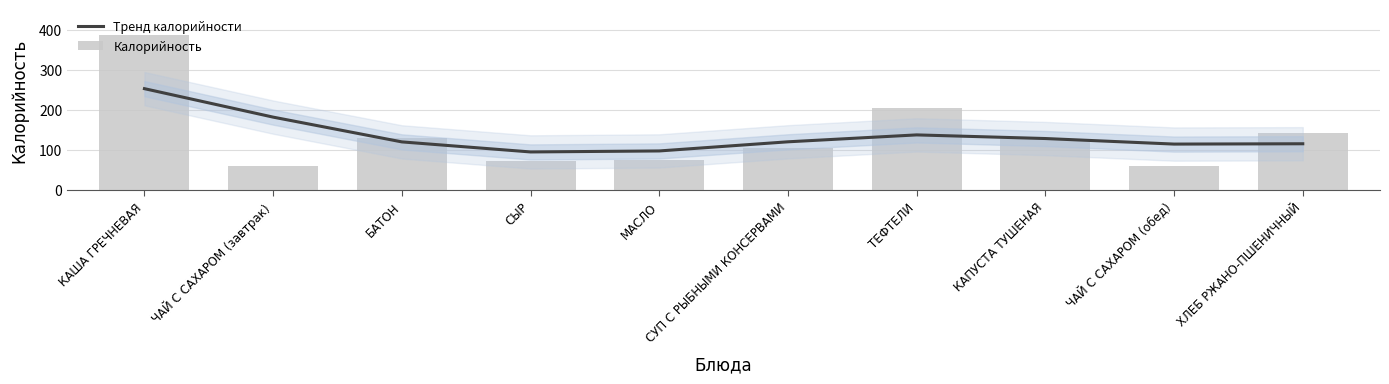

Between БАТОН and КАПУСТА ТУШЕНАЯ, which series saw the biggest shift?

Тренд калорийности